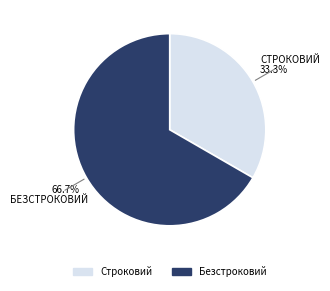

True or false: Строковий accounts for 33% of the total.

True